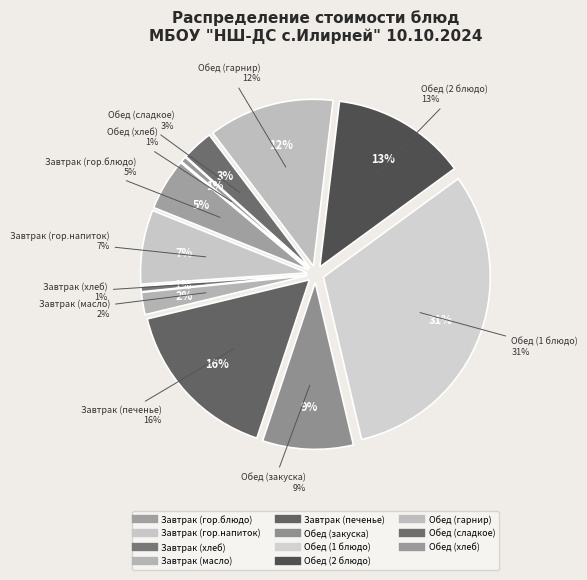

Which slice is the smallest?

Завтрак (хлеб)